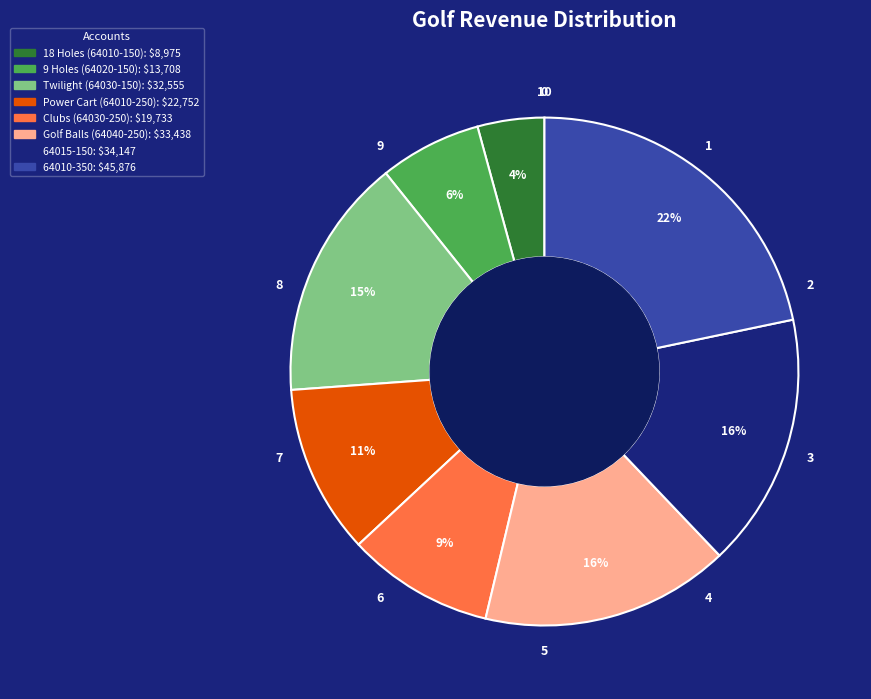

To the nearest percent, what is the difference between the Power Cart (64010-250) and 64010-350 slice percentages?

11%